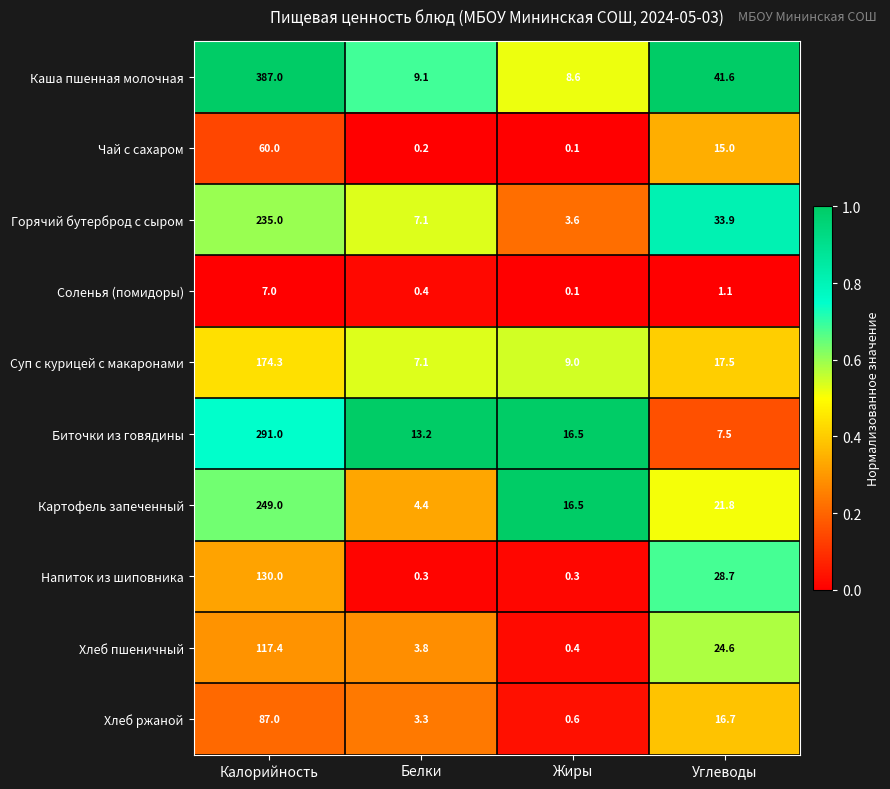

What is the difference between the second highest and minimum values in the Суп с курицей с макаронами series?

10.4